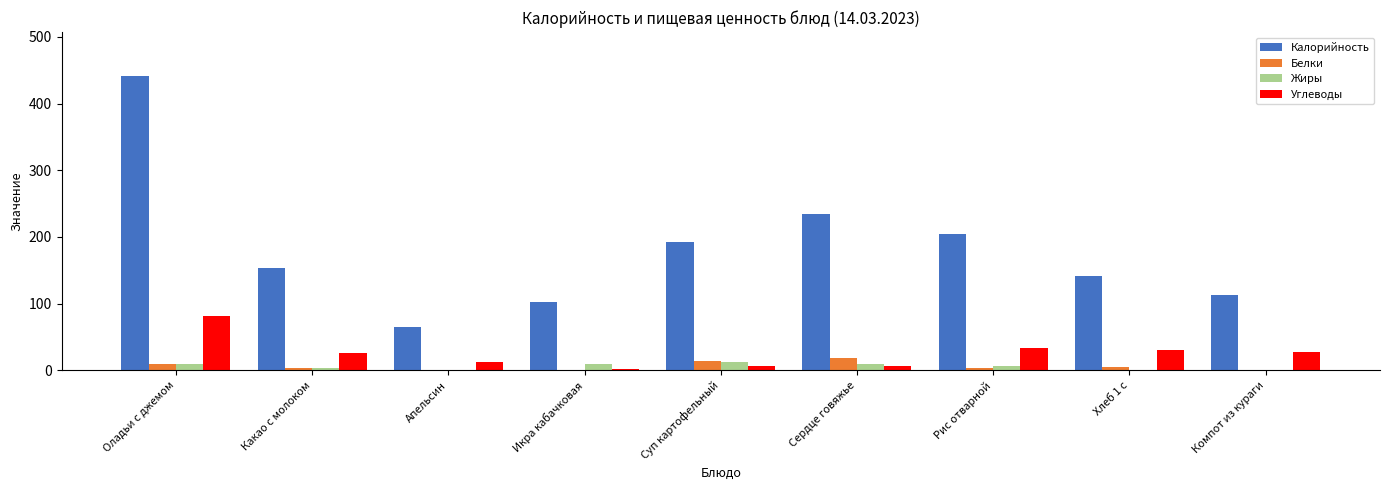

What is the sum of all Белки values?

58